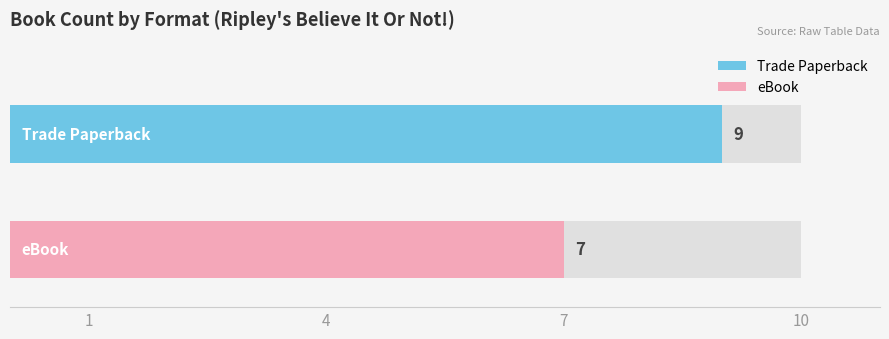

True or false: the data shows 11 at eBook.

False